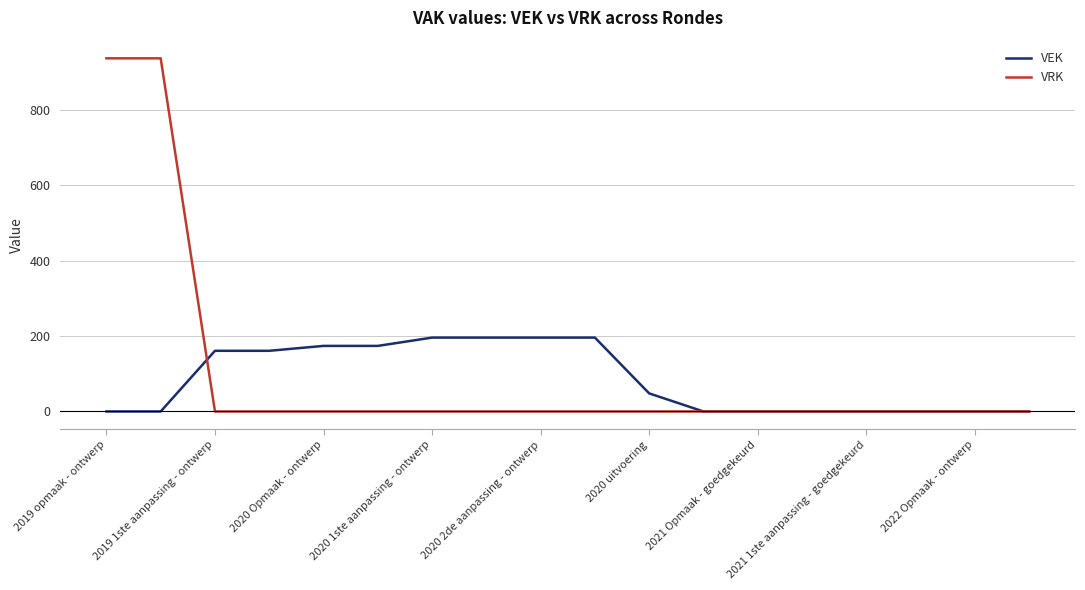

What is the maximum value shown in the chart?

937